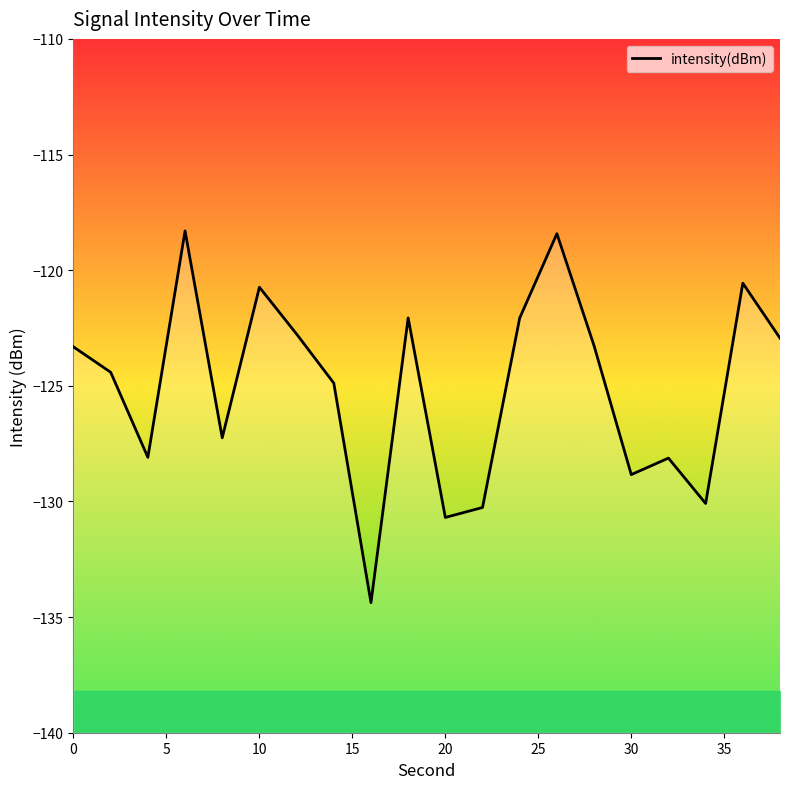

How many values exceed -123?

8